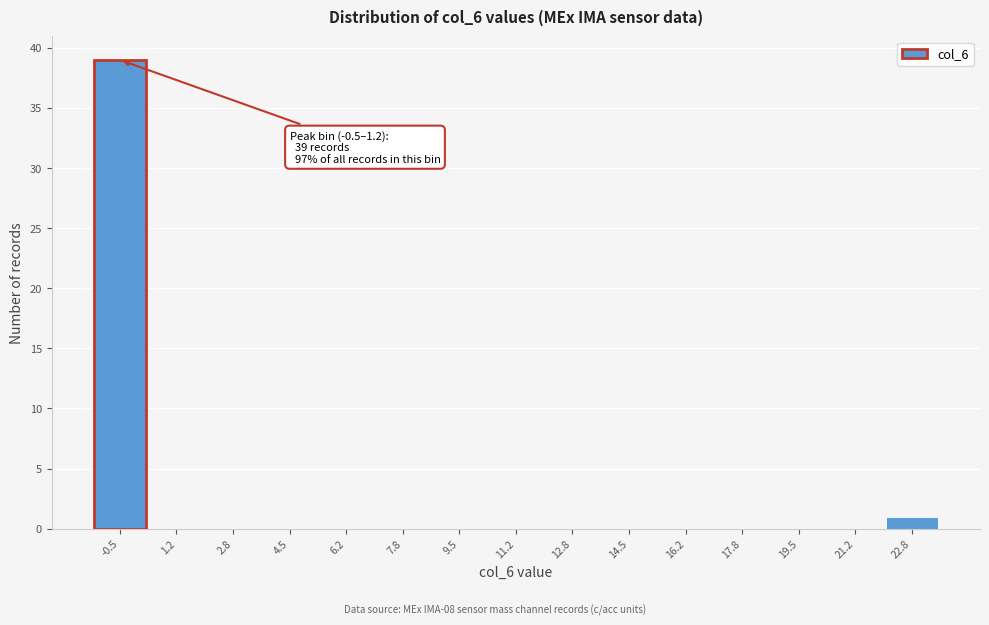

Reading left to right, extract all data points from this chart.

-0.5=39	1.2=0	2.8=0	4.5=0	6.2=0	7.8=0	9.5=0	11.2=0	12.8=0	14.5=0	16.2=0	17.8=0	19.5=0	21.2=0	22.8=1